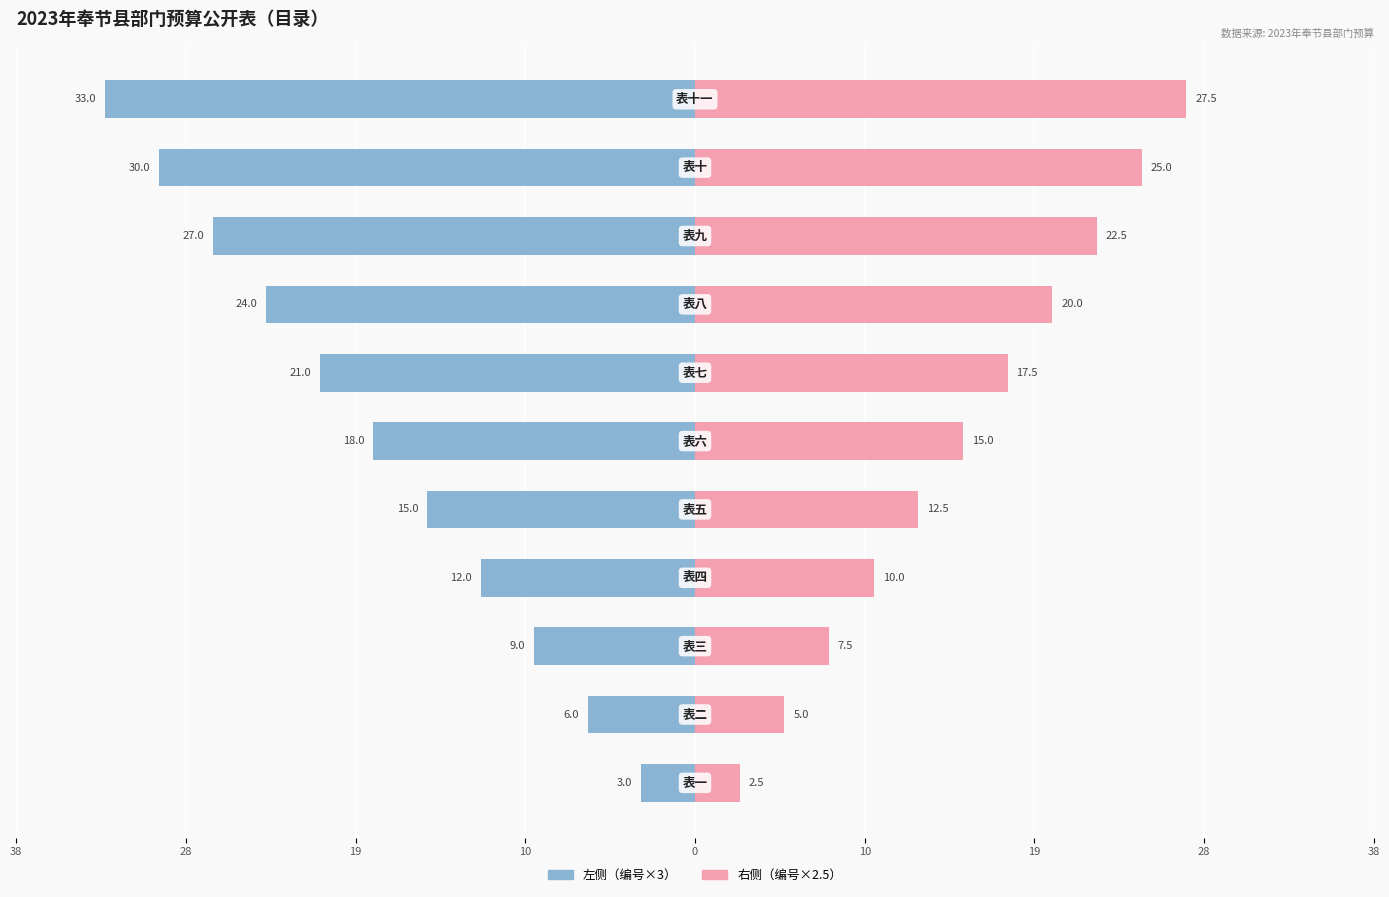

Is the value of 左侧（编号×3） at 38 greater than the value of 右侧（编号×2.5） at 10?

No